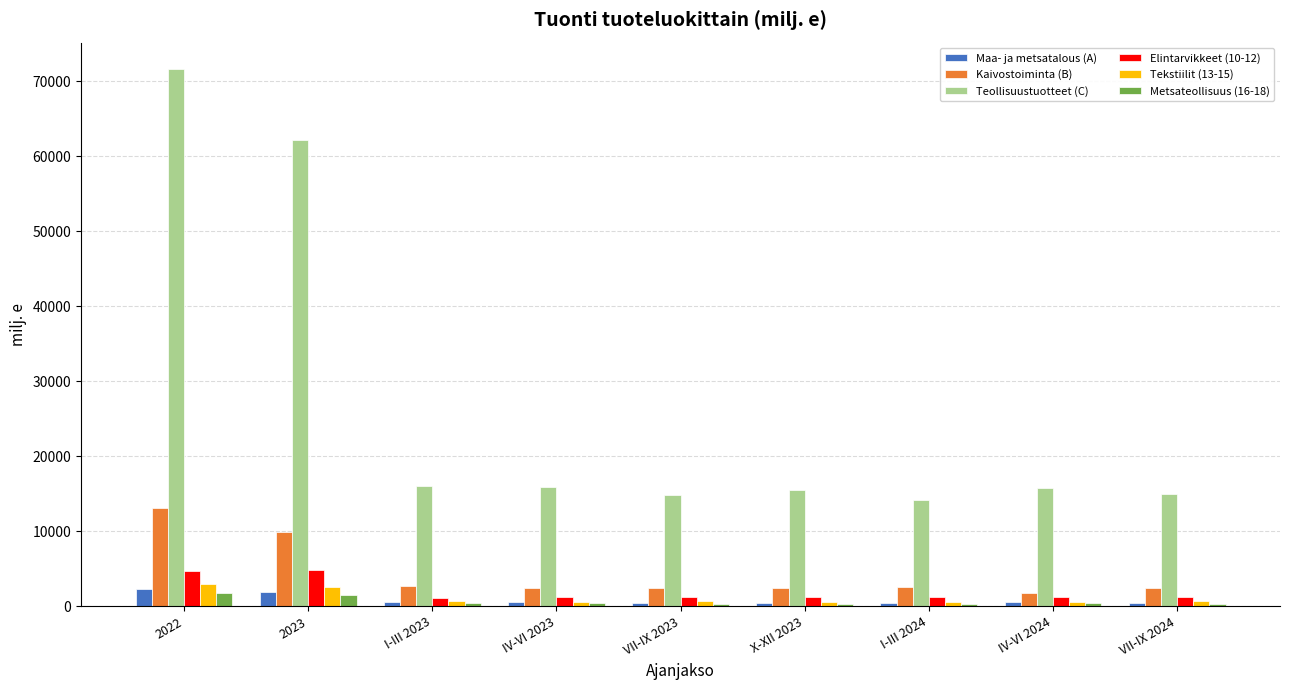

What are all the series names shown in the legend?

Maa- ja metsatalous (A), Kaivostoiminta (B), Teollisuustuotteet (C), Elintarvikkeet (10-12), Tekstiilit (13-15), Metsateollisuus (16-18)